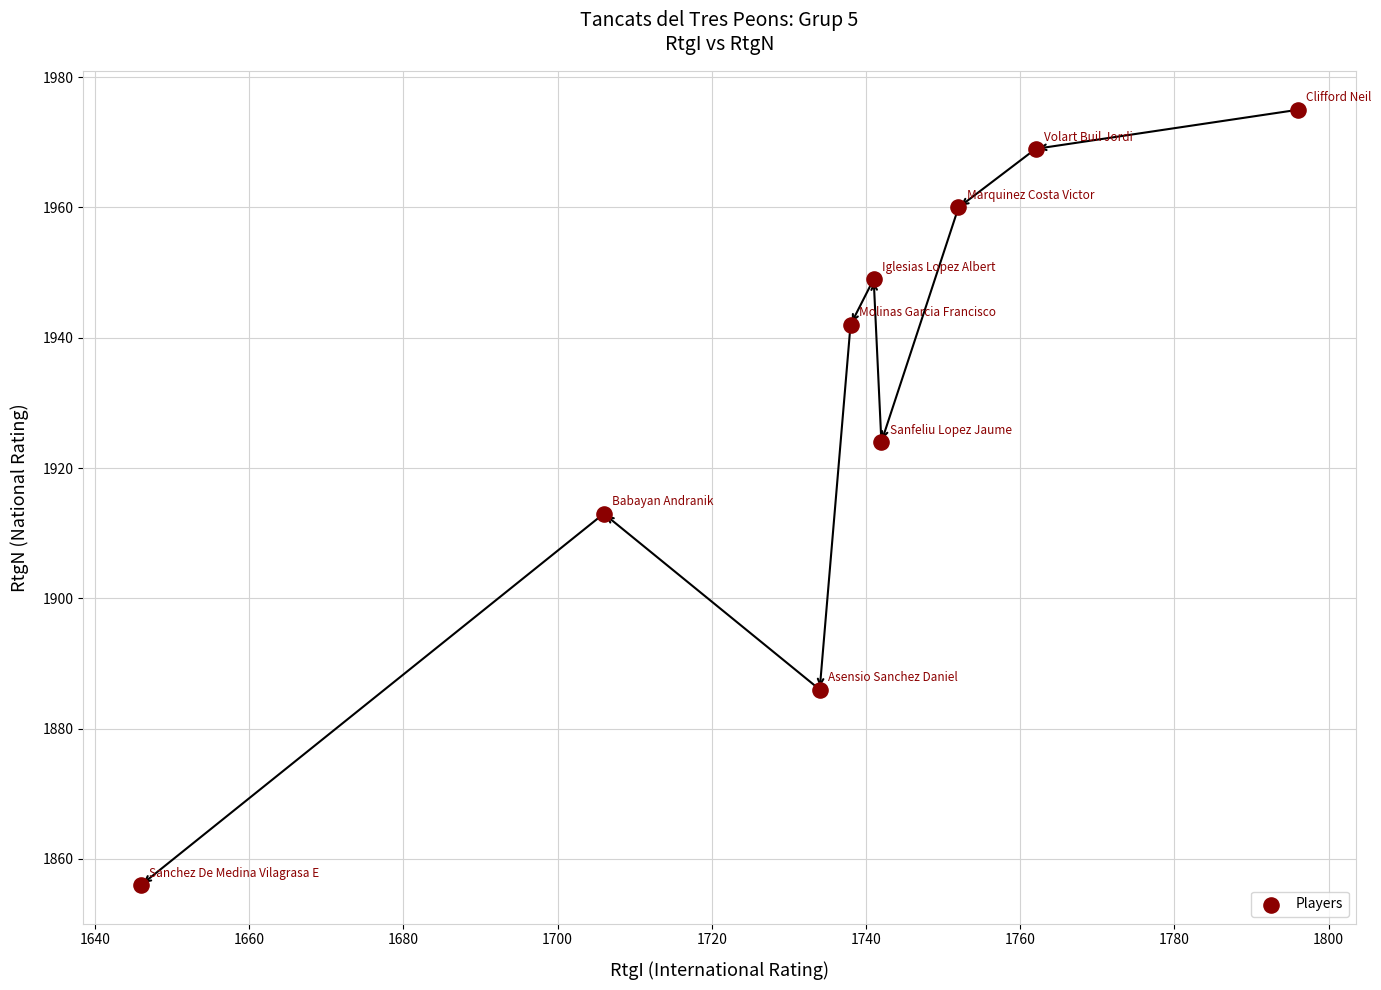

What Y value in the scatter plot is closest to 1915?

1913